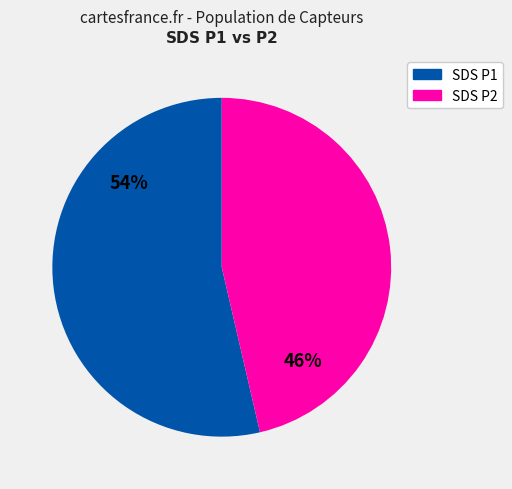

To the nearest percent, what is the average slice percentage?

50%